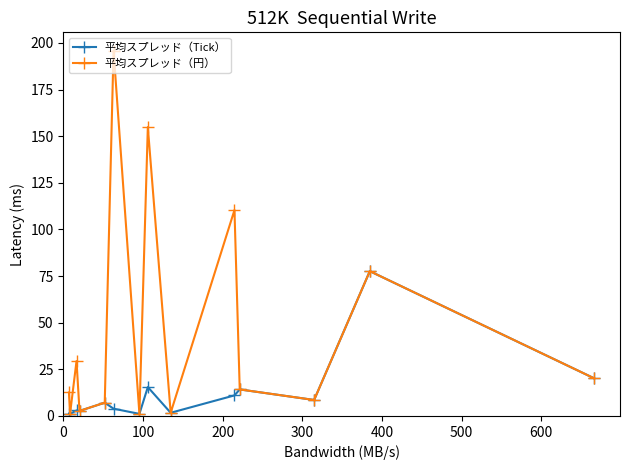

What is the value of the 平均スプレッド（Tick） point at the 14th from the left?

20.3